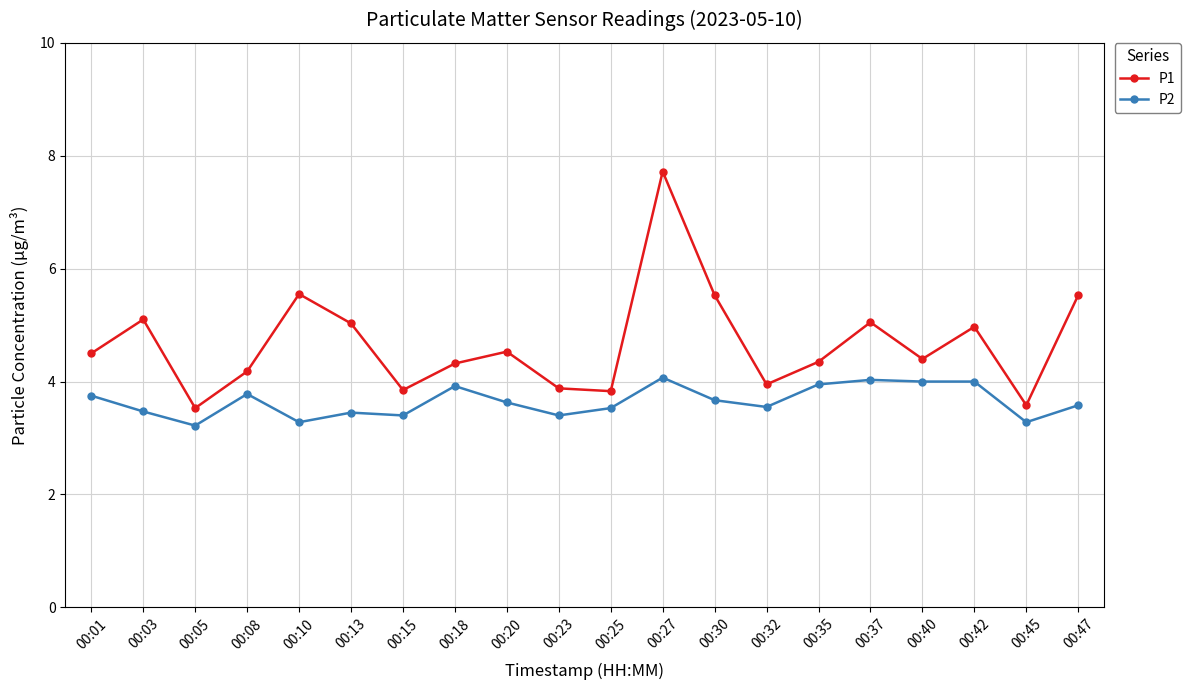

What is the average value of the P1 series?

4.7